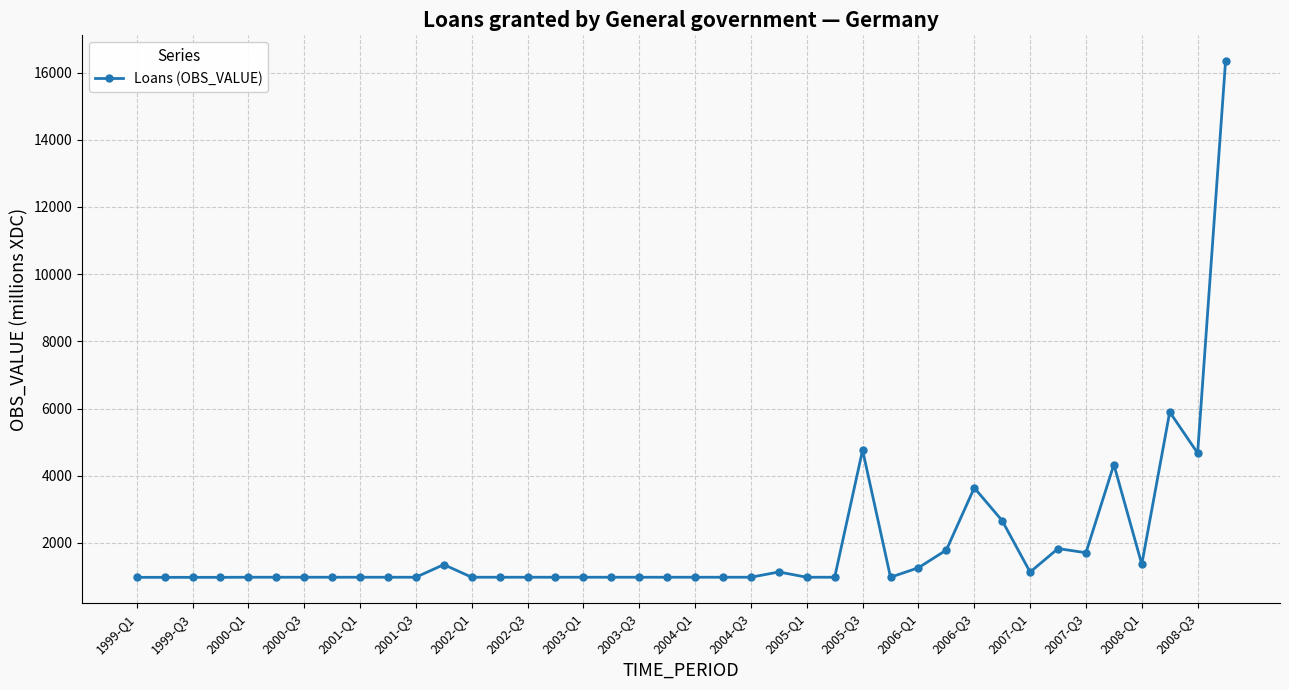

What is the value of the 17th point from the left?

979